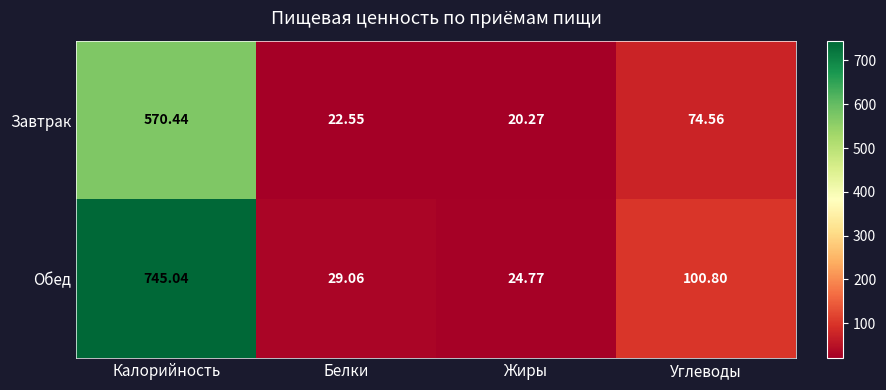

Where is Обед nearest to the value 384?

Углеводы